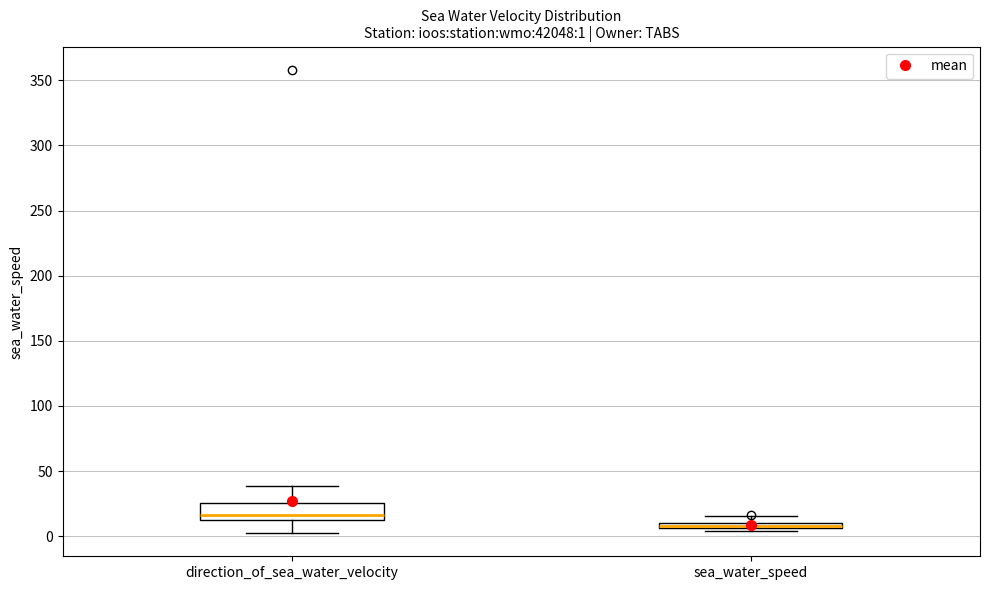

Which box is the tallest, from its lower edge to its upper edge?

direction_of_sea_water_velocity